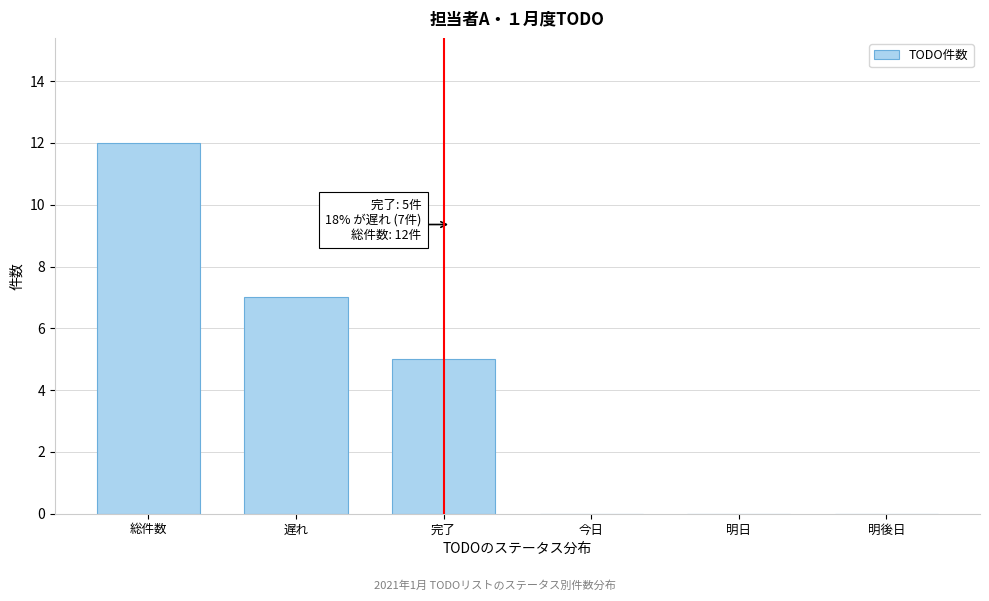

Reading left to right, transcribe all the data shown in this chart.

総件数=12	遅れ=7	完了=5	今日=0	明日=0	明後日=0